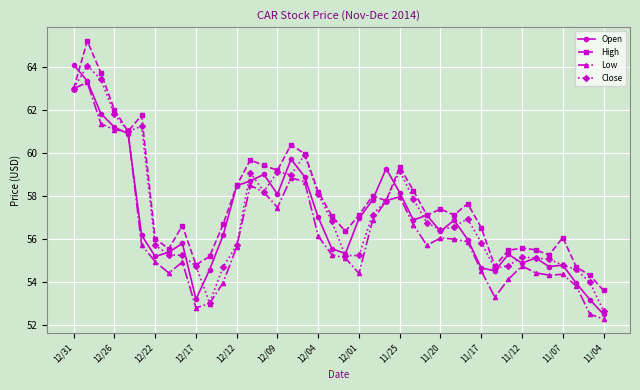

What is the maximum value shown in the chart?

65.2